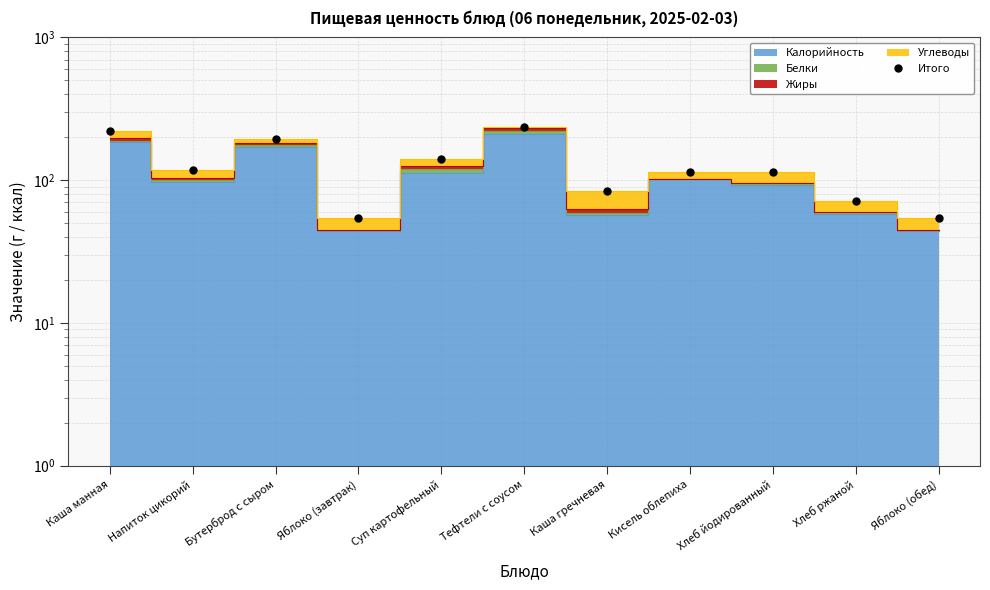

At which category does the data reach its first local valley?

Напиток цикорий